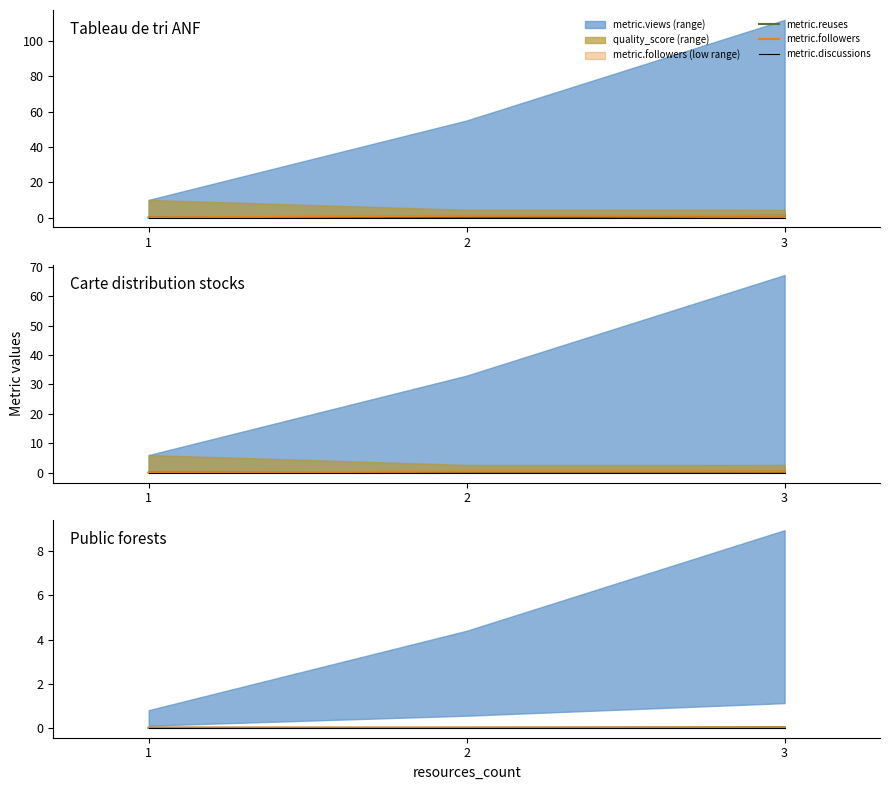

At which label is metric.followers closest to 0?

1